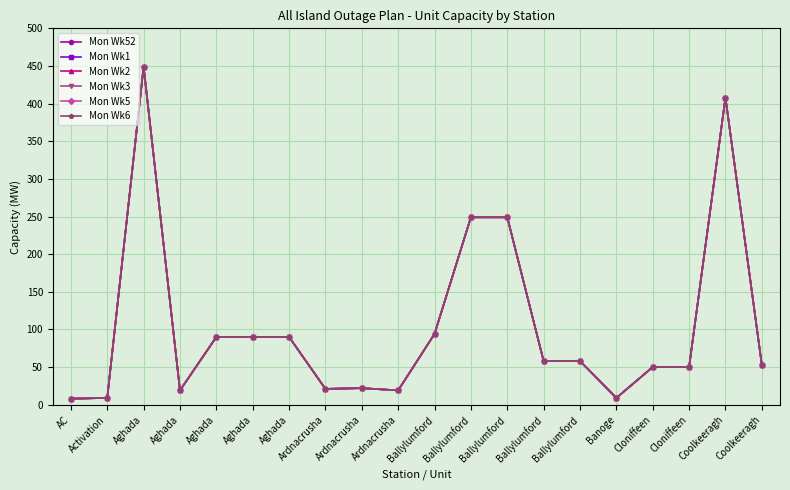

Does the chart have visible grid lines?

Yes